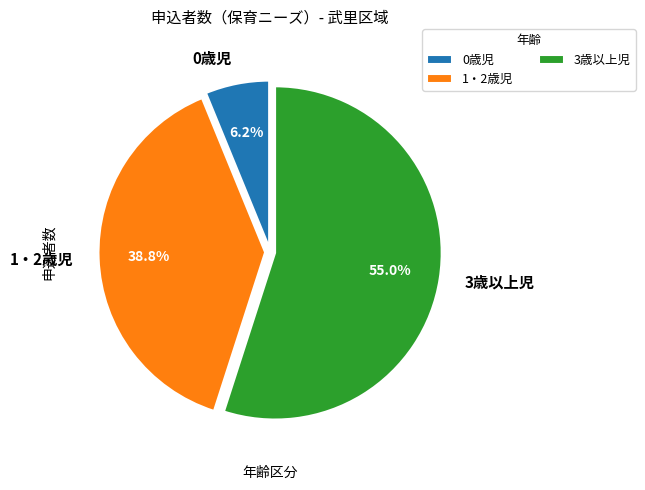

Between 3歳以上児 and 0歳児, which is larger?

3歳以上児